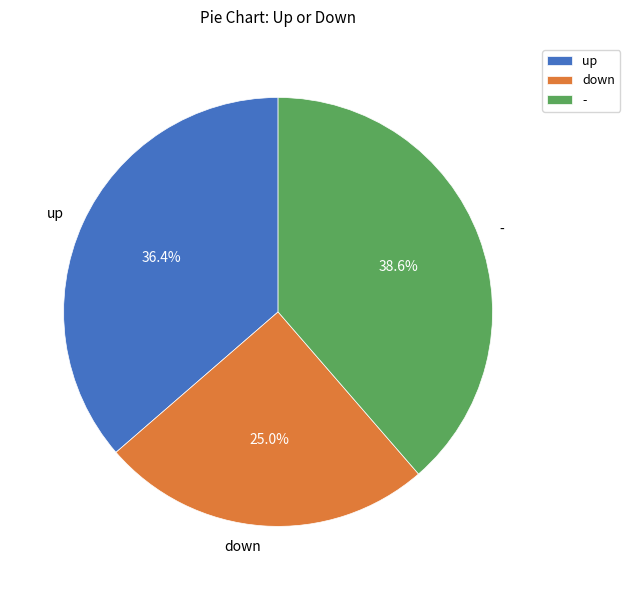

What percentage is NOT represented by up?

63.6%